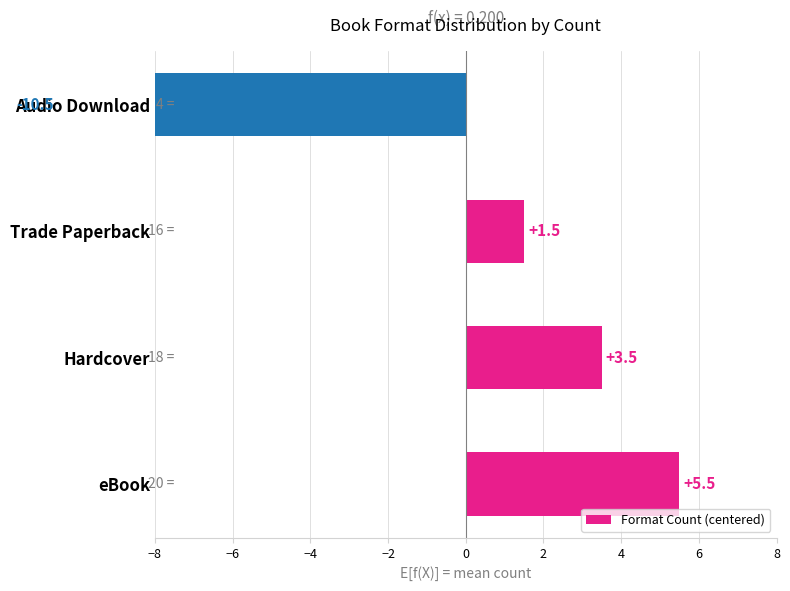

How many values are below zero?

1